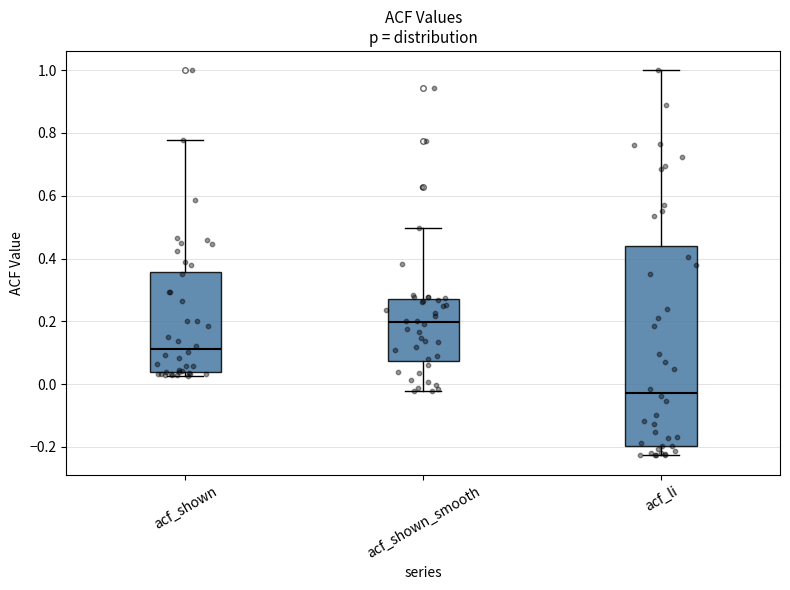

Comparing the boxes themselves (not the whiskers), which one is the tallest?

acf_li